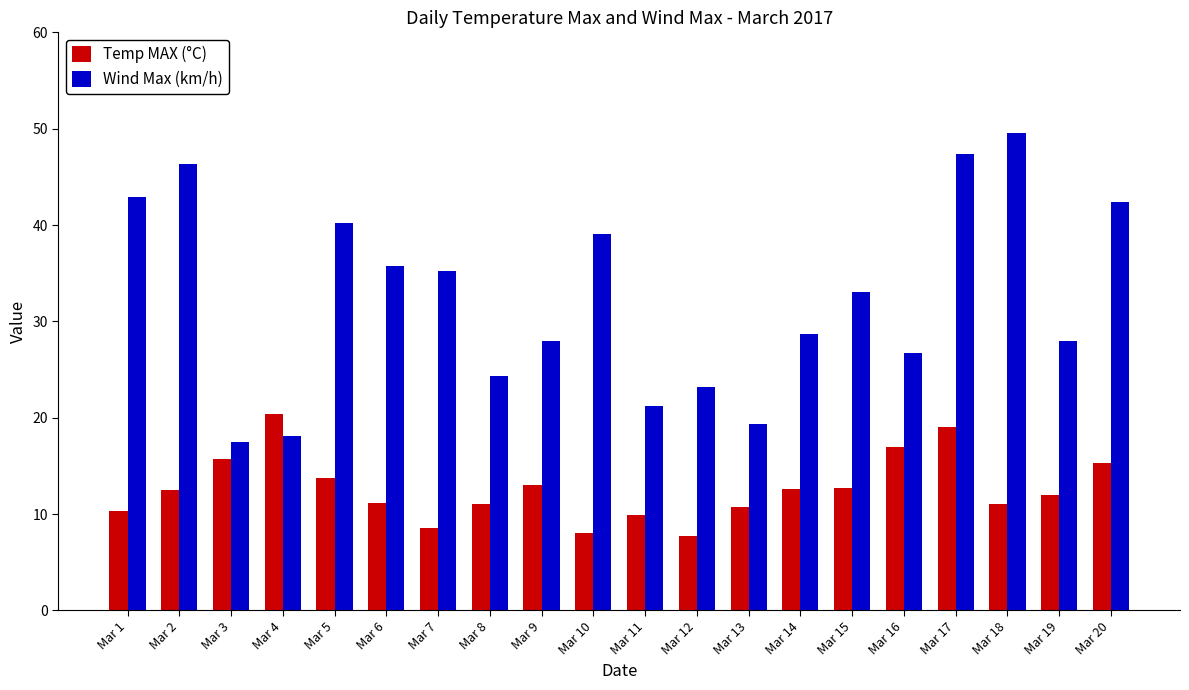

What is the difference between the highest and lowest values at Mar 2?

33.8